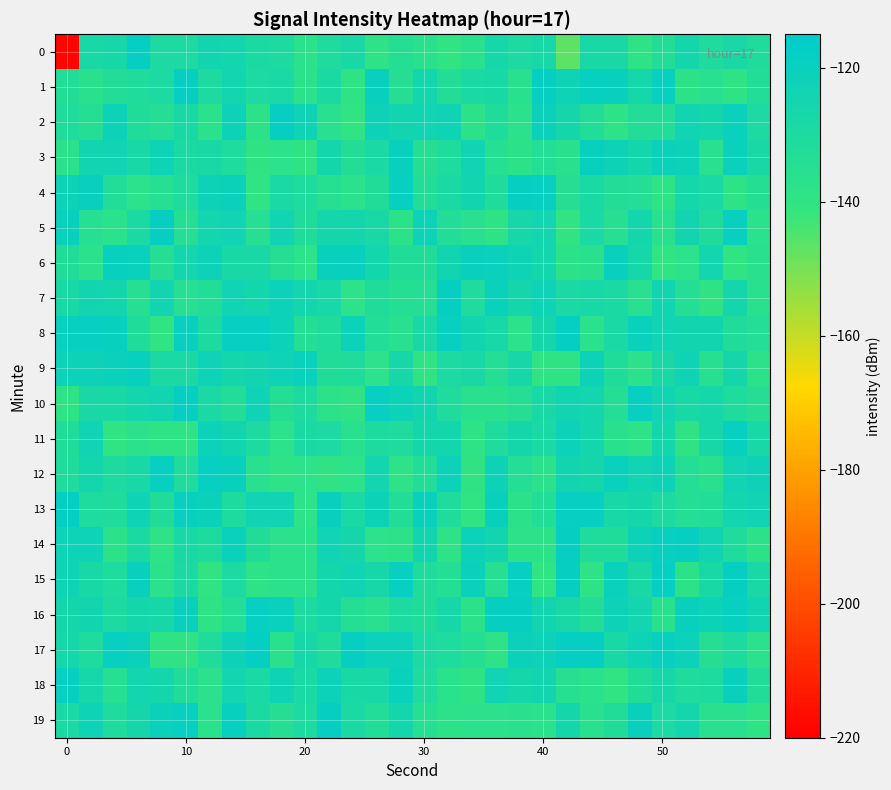

What is the maximum value shown in the chart?

-118.0